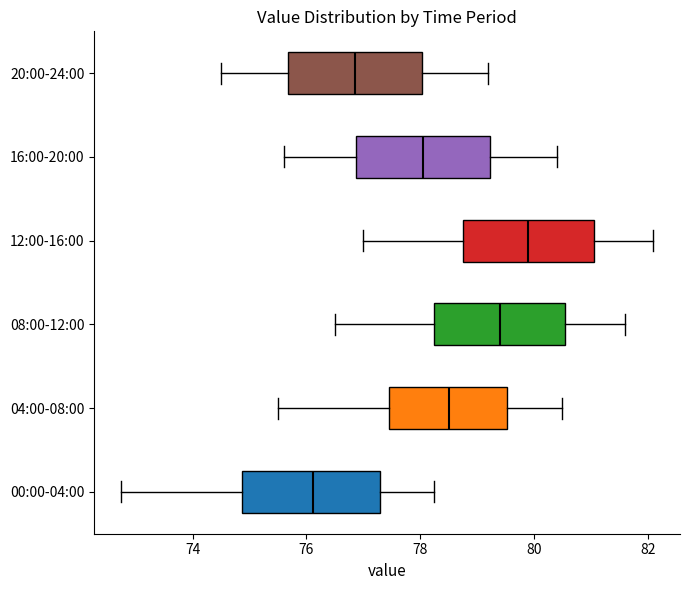

Where does the left whisker of the box for 12:00-16:00 end on the x-axis? The values are not printed on the chart, so give them approximately, as read against the axis.

77.0